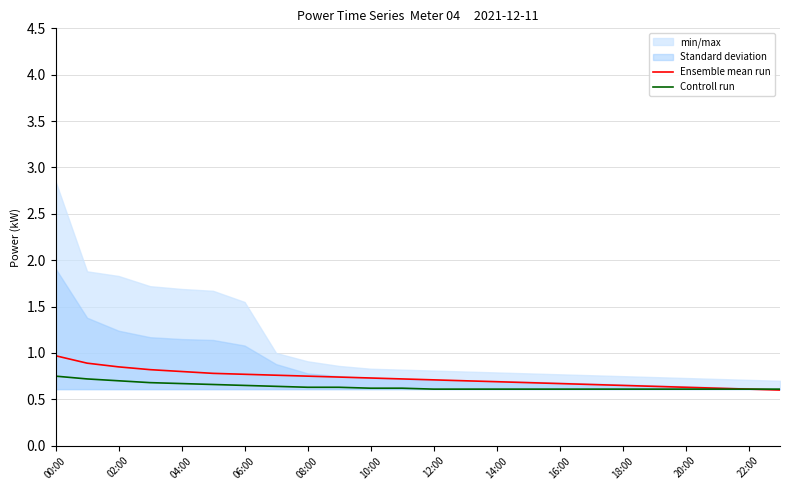

What is the difference between the maximum and minimum values in the Controll run series?

0.1